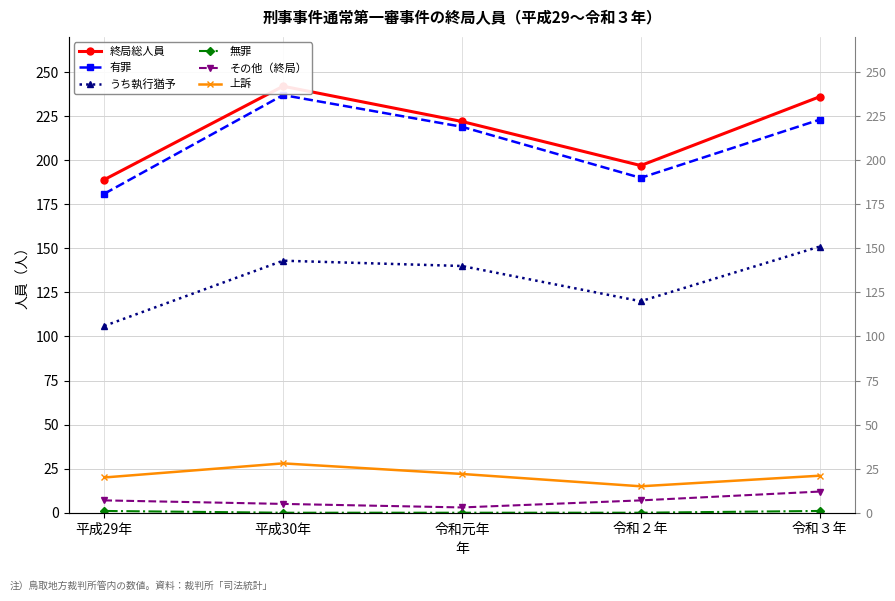

What is the sum of the 有罪 values at 平成29年 and 令和元年?

400